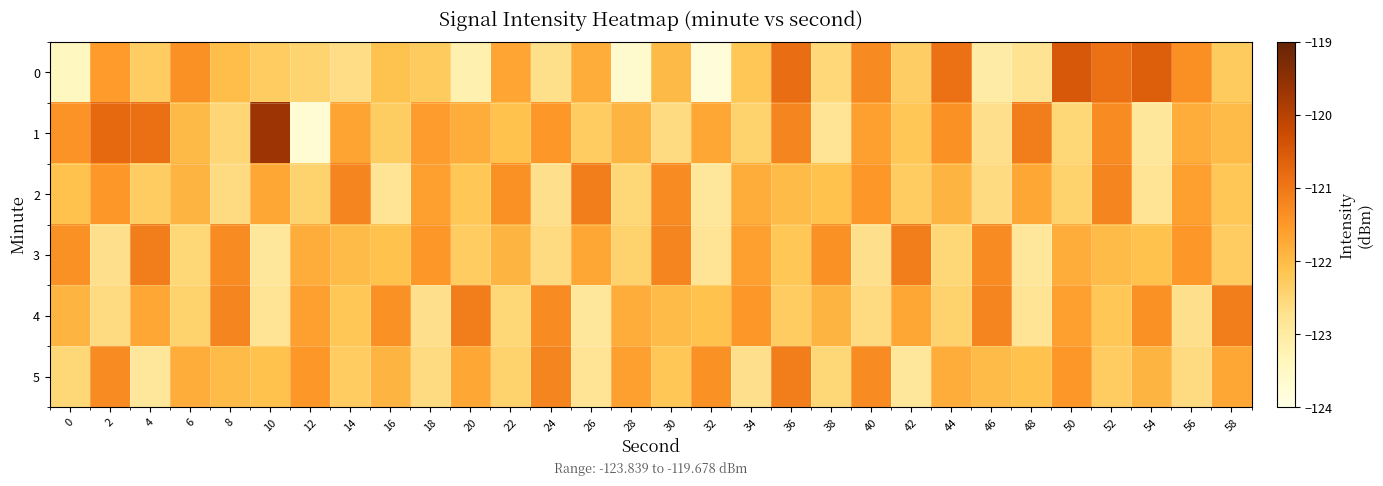

Which series has the largest total across all categories?

1